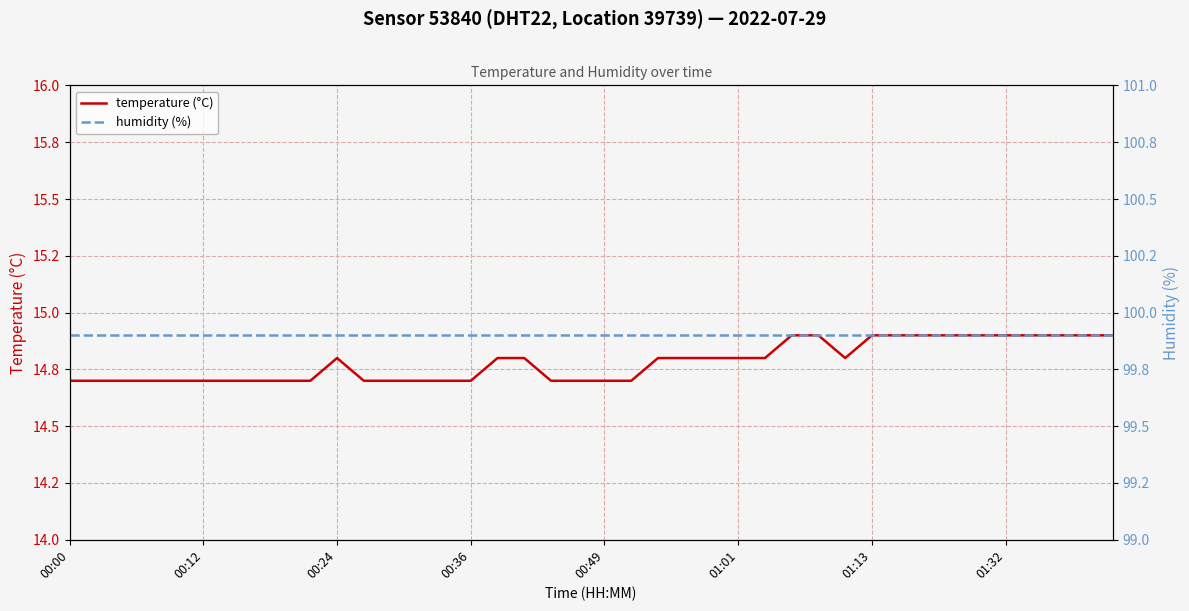

At which label does humidity (%) reach its minimum?

00:00